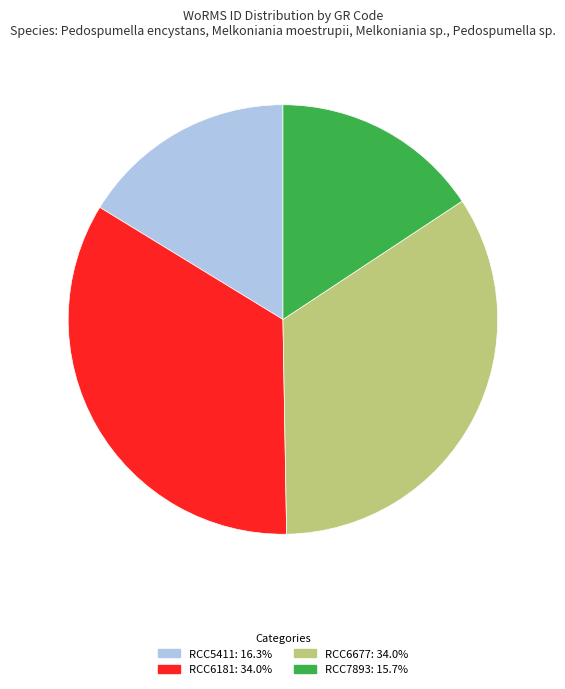

How many slices are in this pie chart?

4